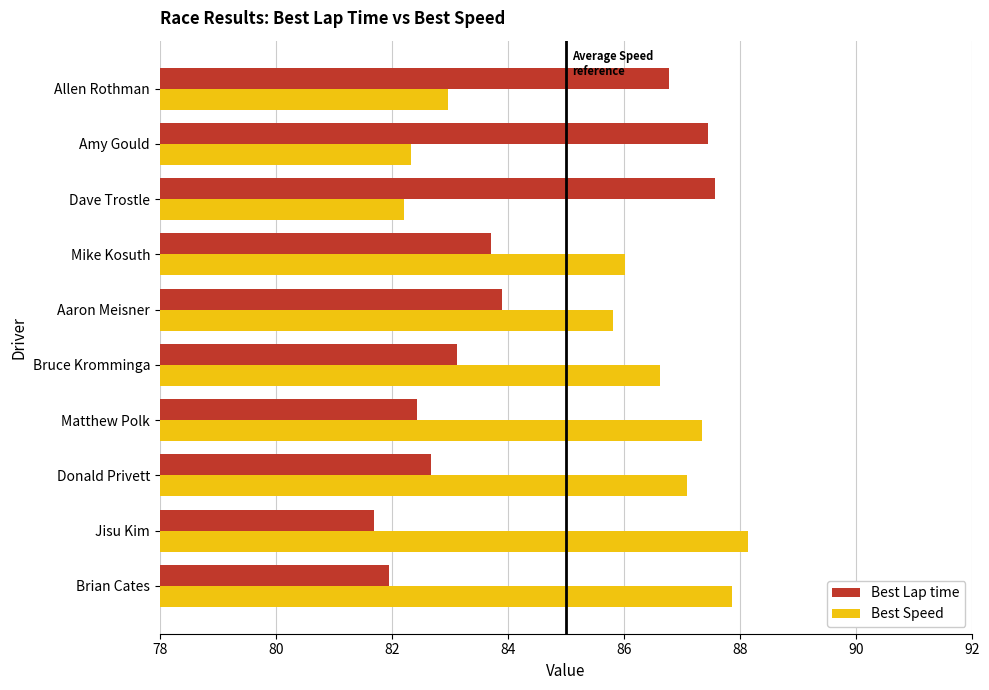

Which series has the largest total across all categories?

Best Speed